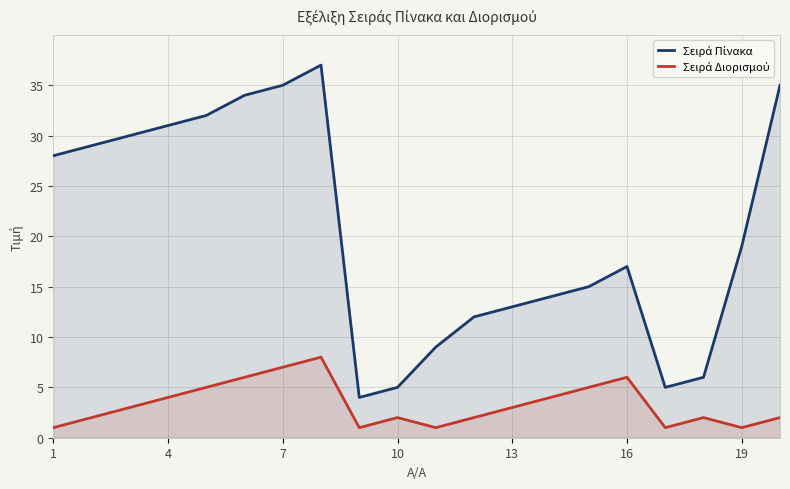

What are all the series names shown in the legend?

Σειρά Πίνακα, Σειρά Διορισμού